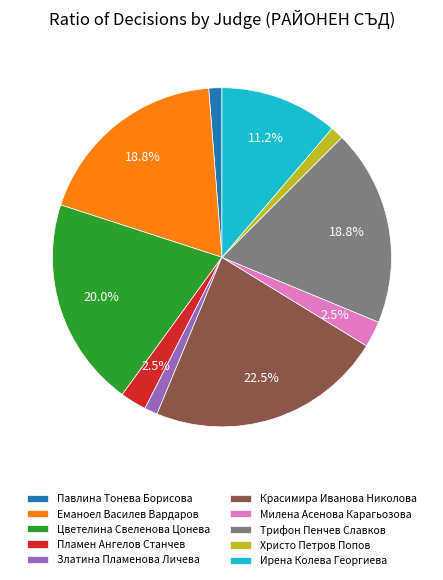

Combined, do Павлина Тонева Борисова and Златина Пламенова Личева account for over 50%?

No